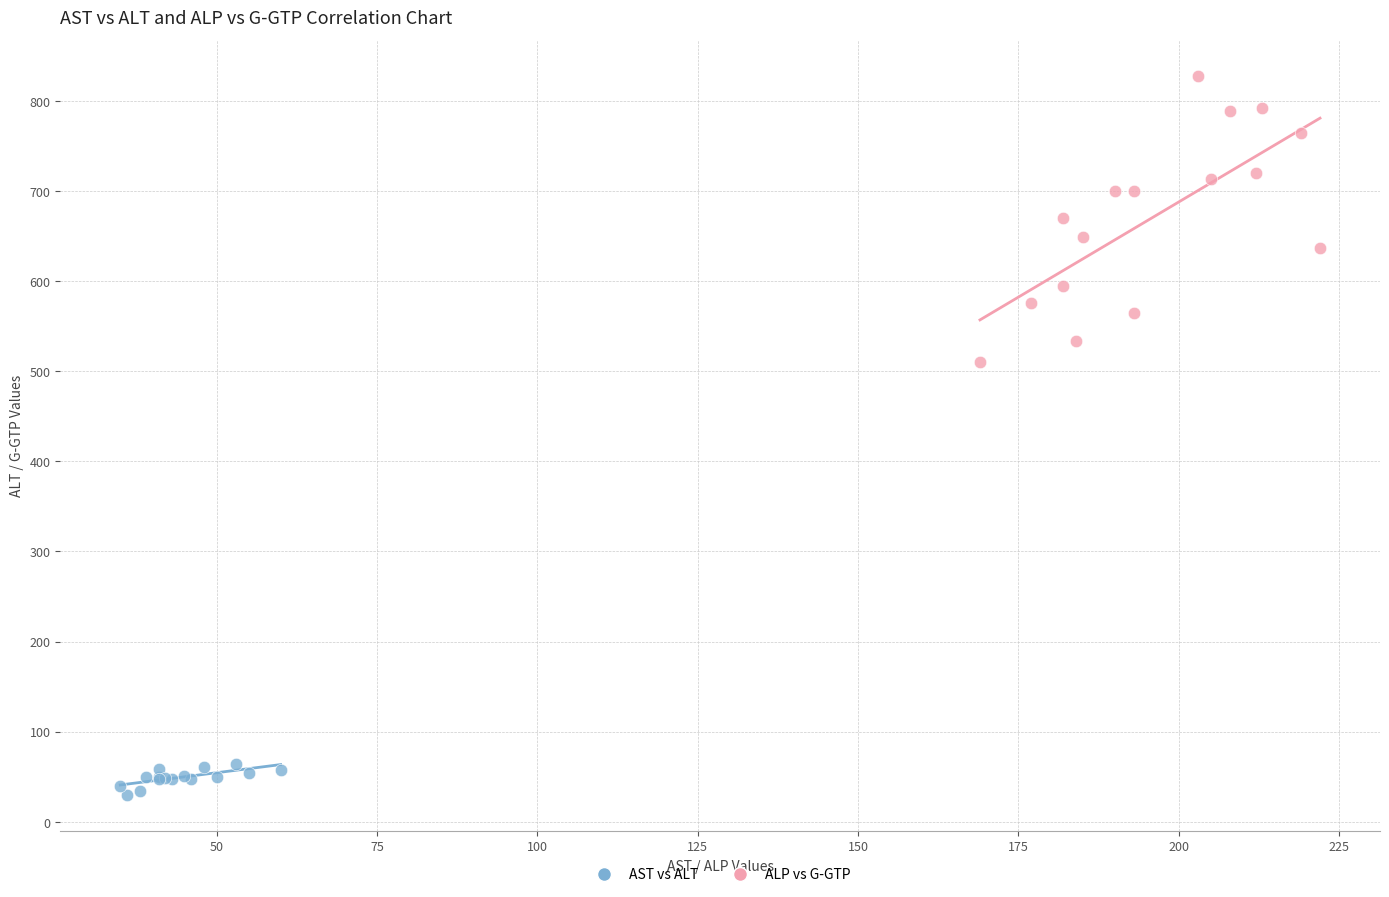

Which series contains the lowest Y value?

AST vs ALT